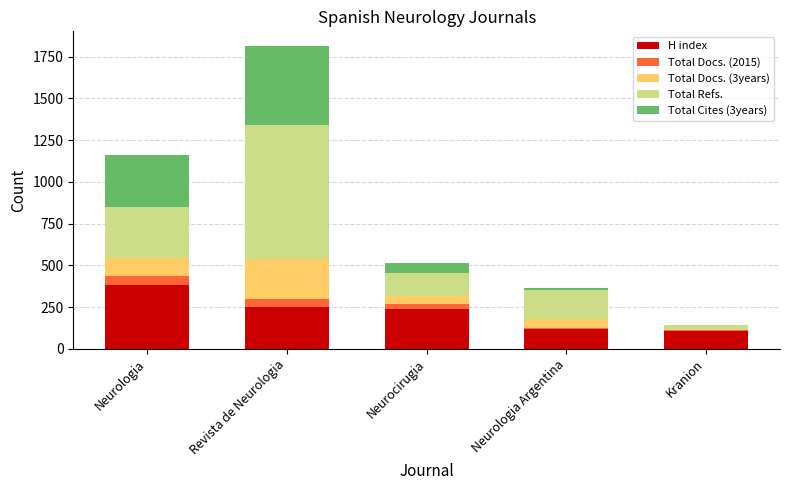

What is the total value across all series at Revista de Neurologia?

1811